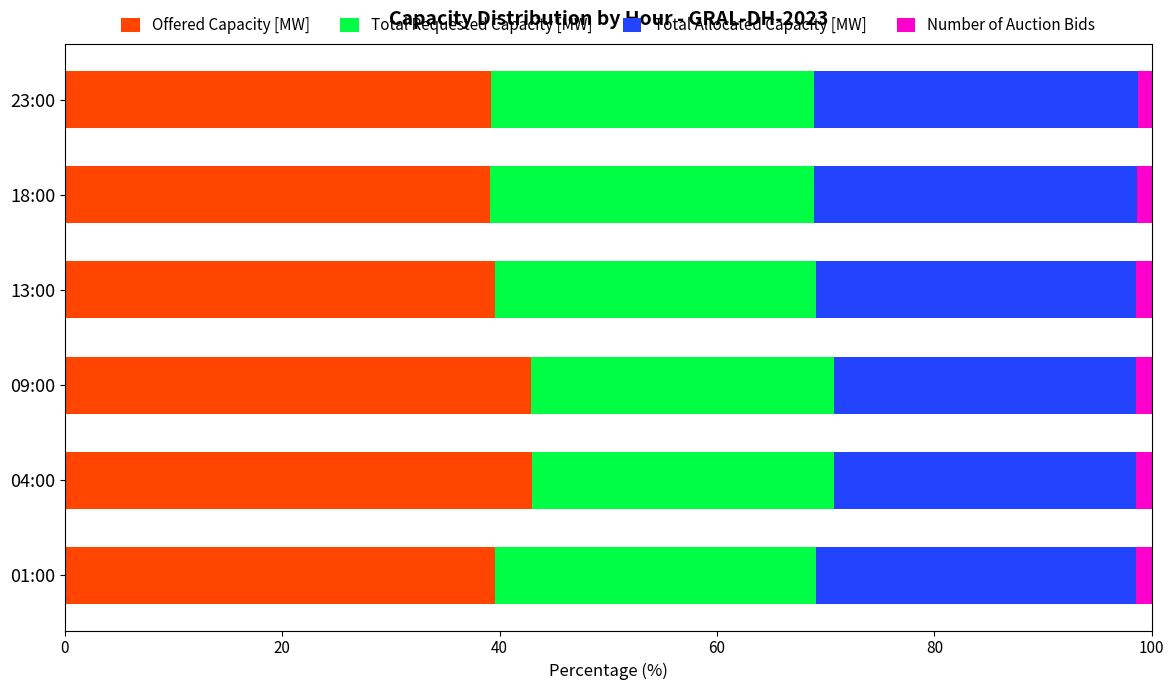

True or false: Offered Capacity [MW] has a value of 8.9 at 18:00.

False